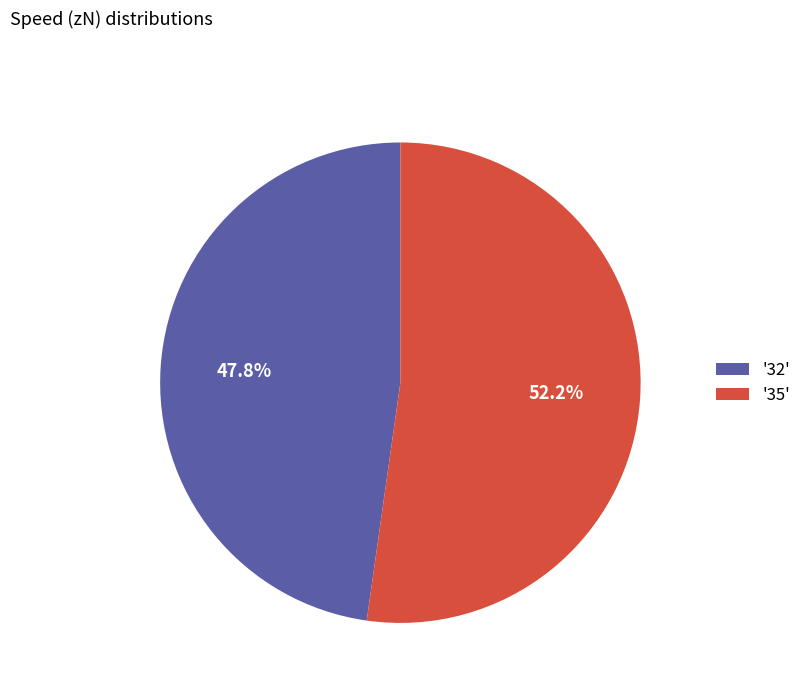

Approximately how many times larger is the value at '35' compared to '32'?

1.1